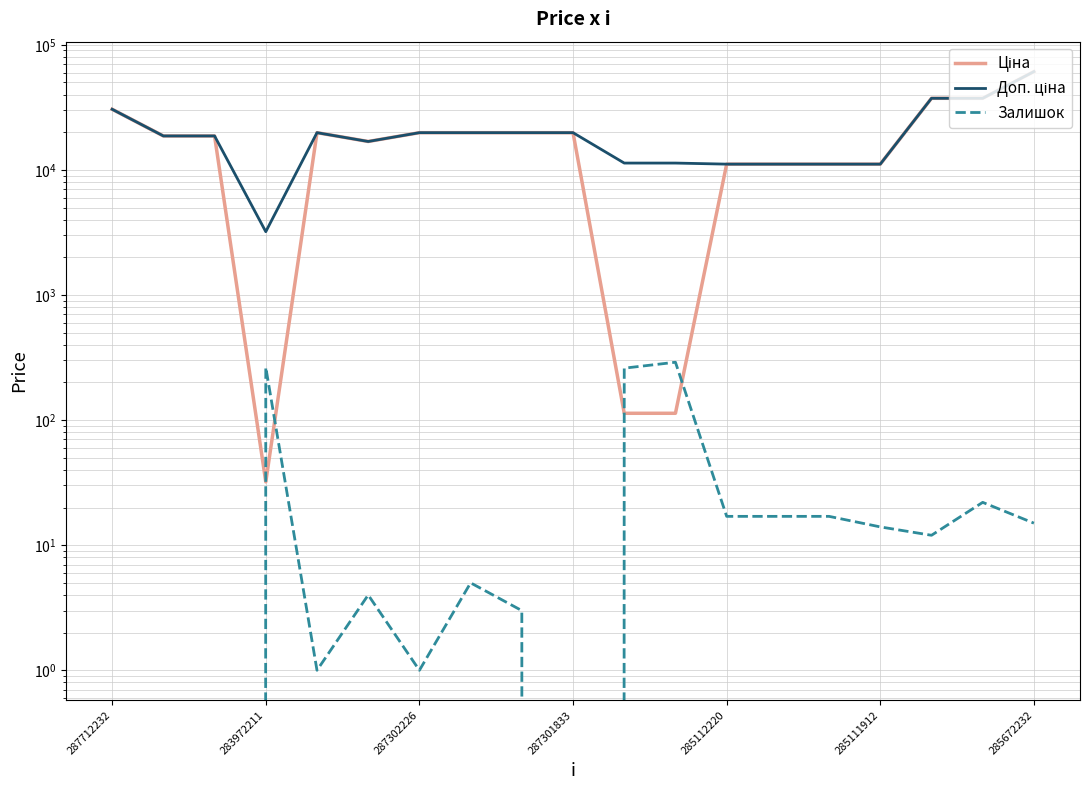

Is it true that Залишок equals 36.6 at 17?

False